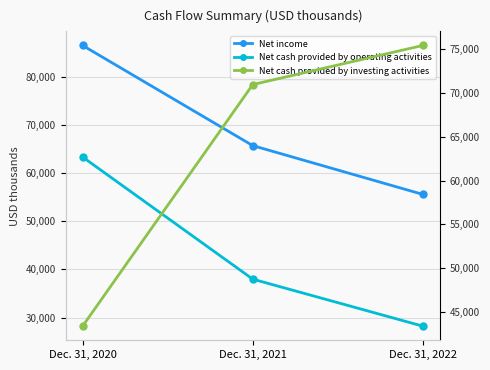

The value of Net cash provided by operating activities at Dec. 31, 2022 is 28194. True or false?

True